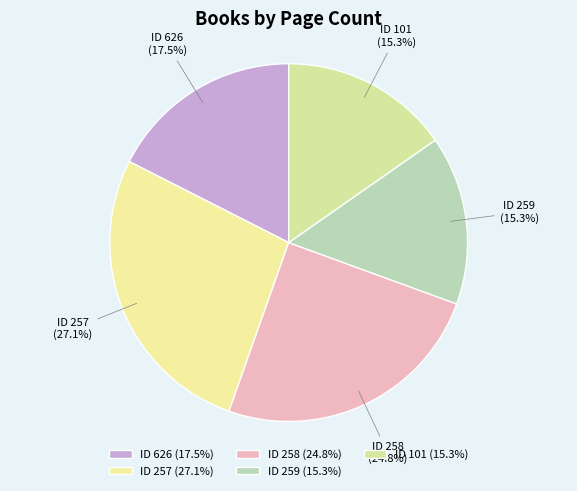

Approximately how many times larger is the value at ID 101 compared to ID 626?

0.9